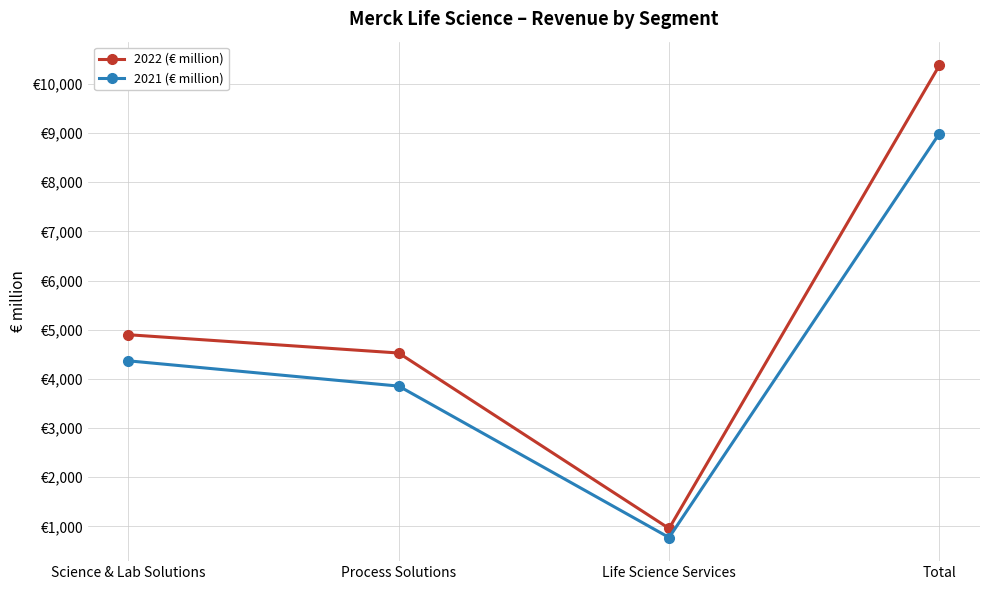

What are all the series names shown in the legend?

2022 (€ million), 2021 (€ million)